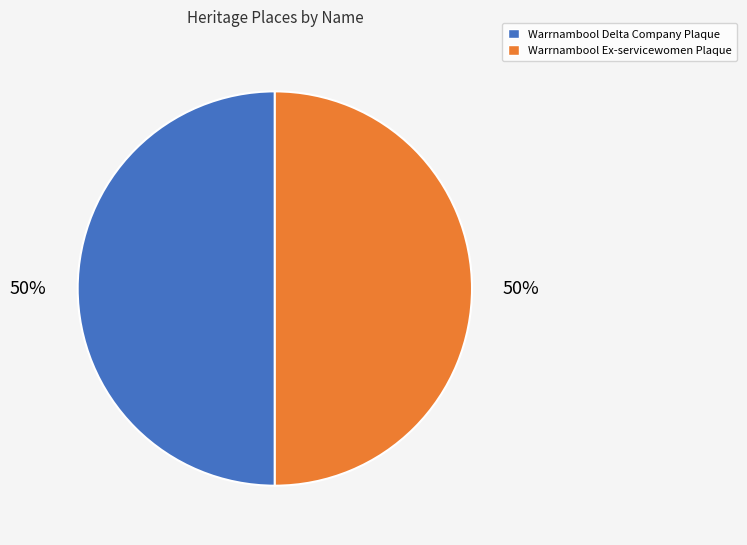

To the nearest percent, what is the average slice percentage?

50%